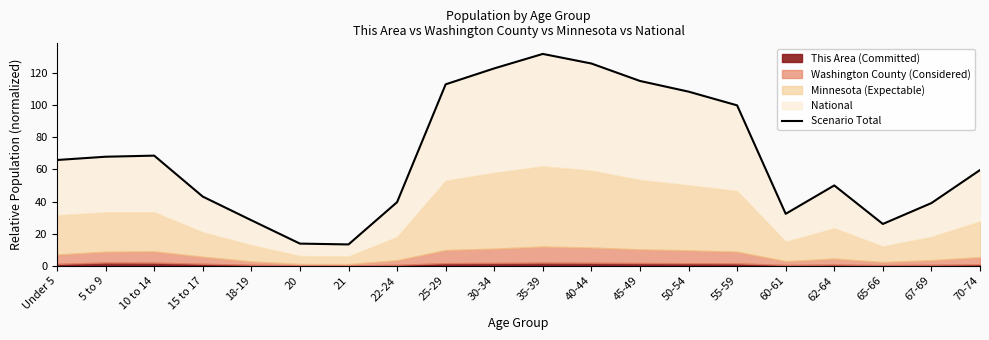

Which label corresponds to the largest value in the chart?

35-39